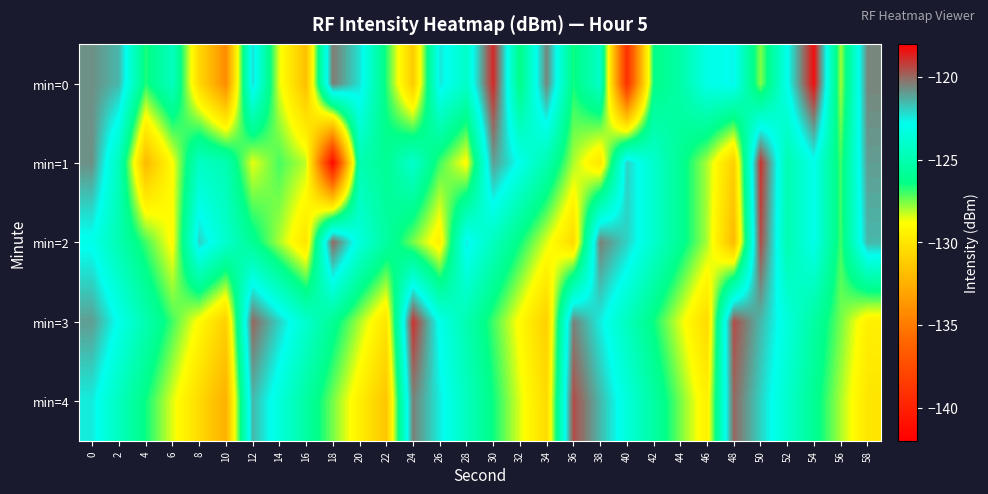

What is the difference between the highest and lowest values at 18?

21.4